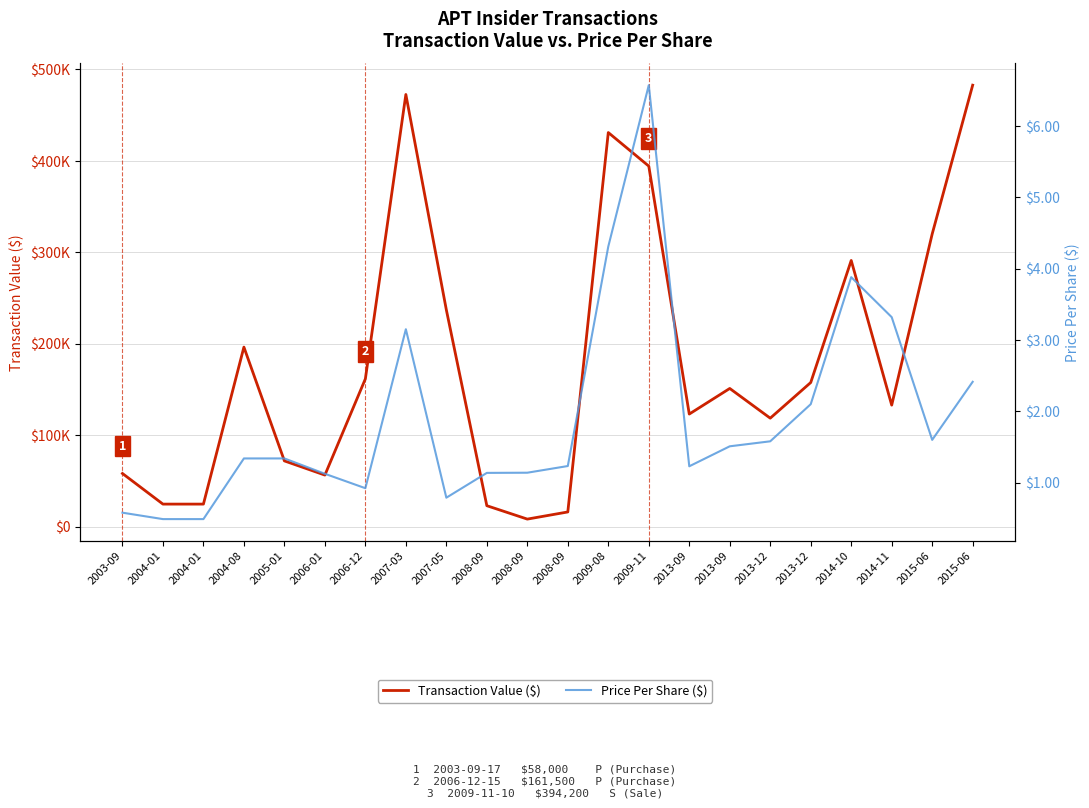

List the labels in order of Transaction Value ($) value, smallest first.

2008-09, 2008-09, 2008-09, 2004-01, 2004-01, 2006-01, 2003-09, 2005-01, 2013-12, 2013-09, 2014-11, 2013-09, 2013-12, 2006-12, 2004-08, 2007-05, 2014-10, 2015-06, 2009-11, 2009-08, 2007-03, 2015-06